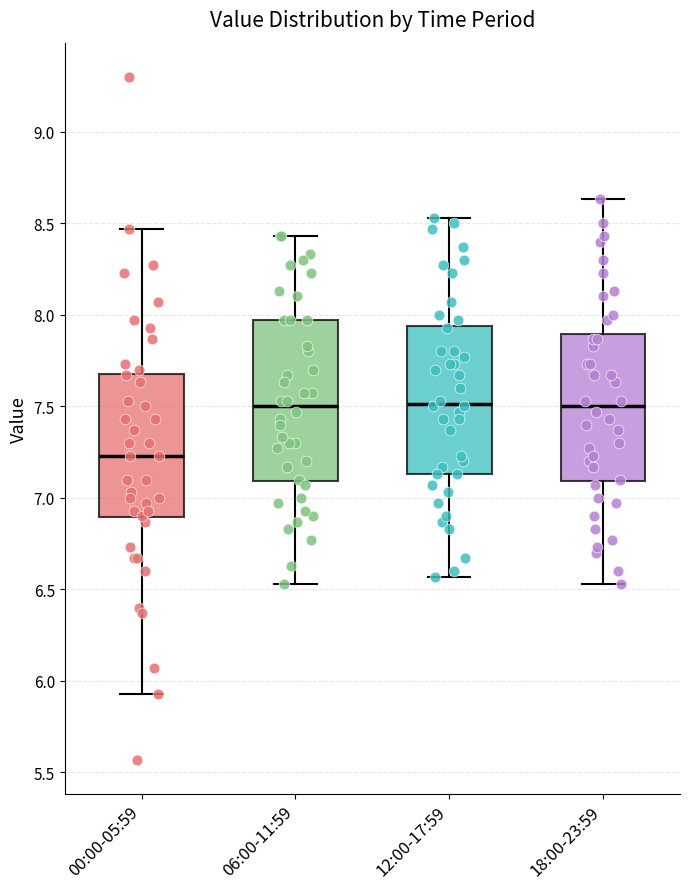

Which box's median line is the lowest?

00:00-05:59